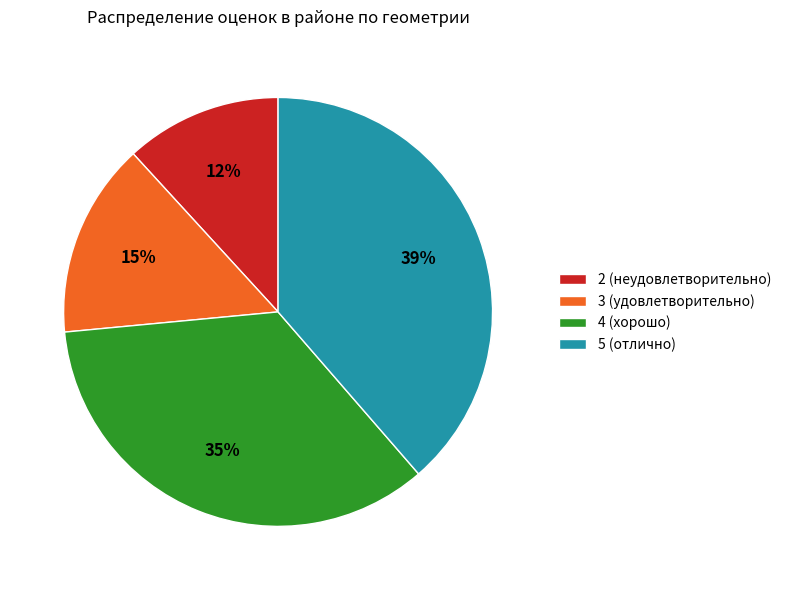

To the nearest percent, what is the average slice percentage?

25%